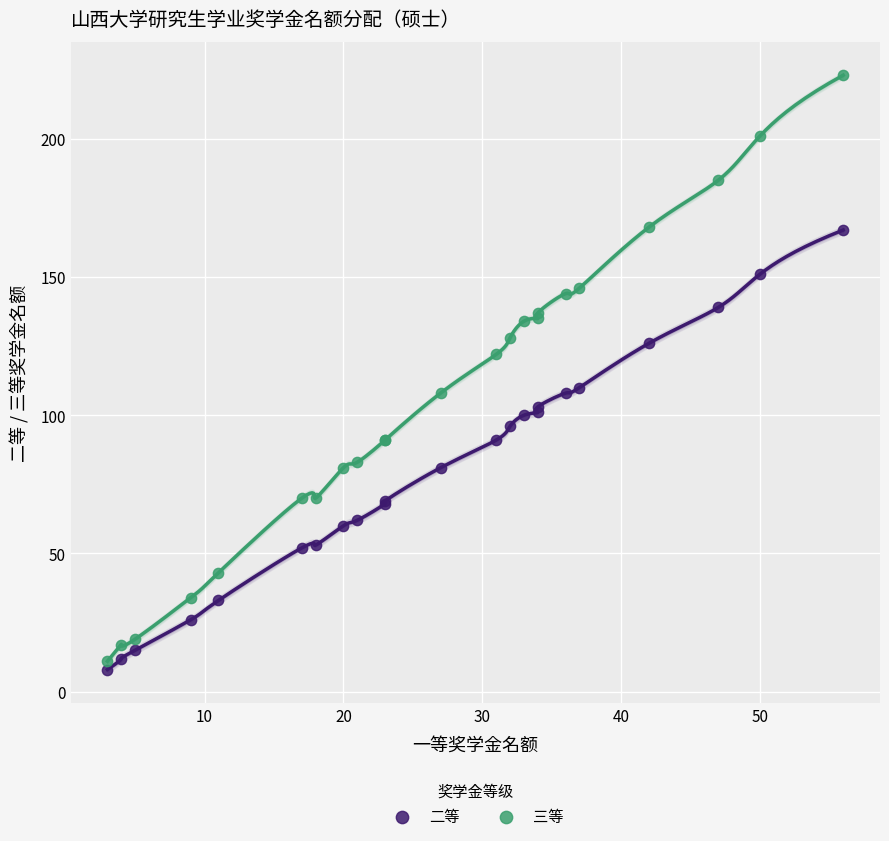

Which series has the widest spread of Y values?

三等